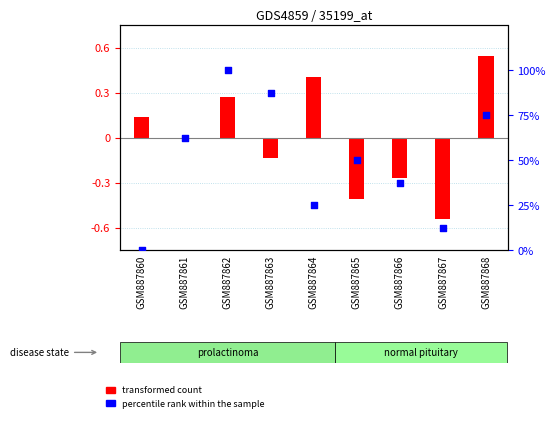

At which category is the sum across all series the highest?

GSM887862